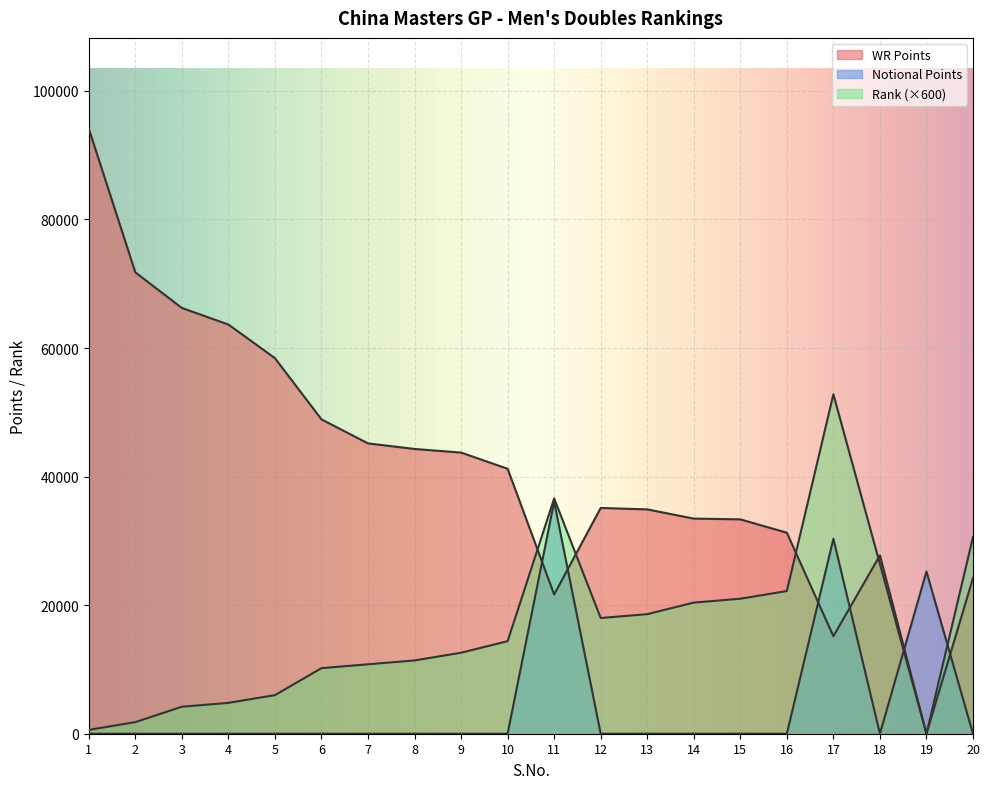

At how many categories does at least one series exceed 58445?

4